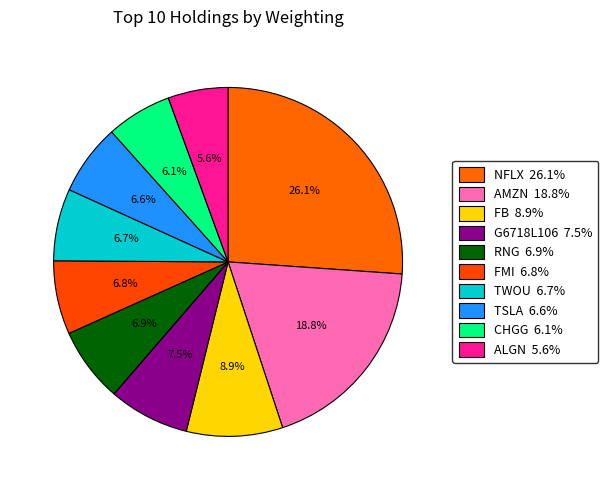

The TSLA slice represents 7% of the pie. True or false?

True